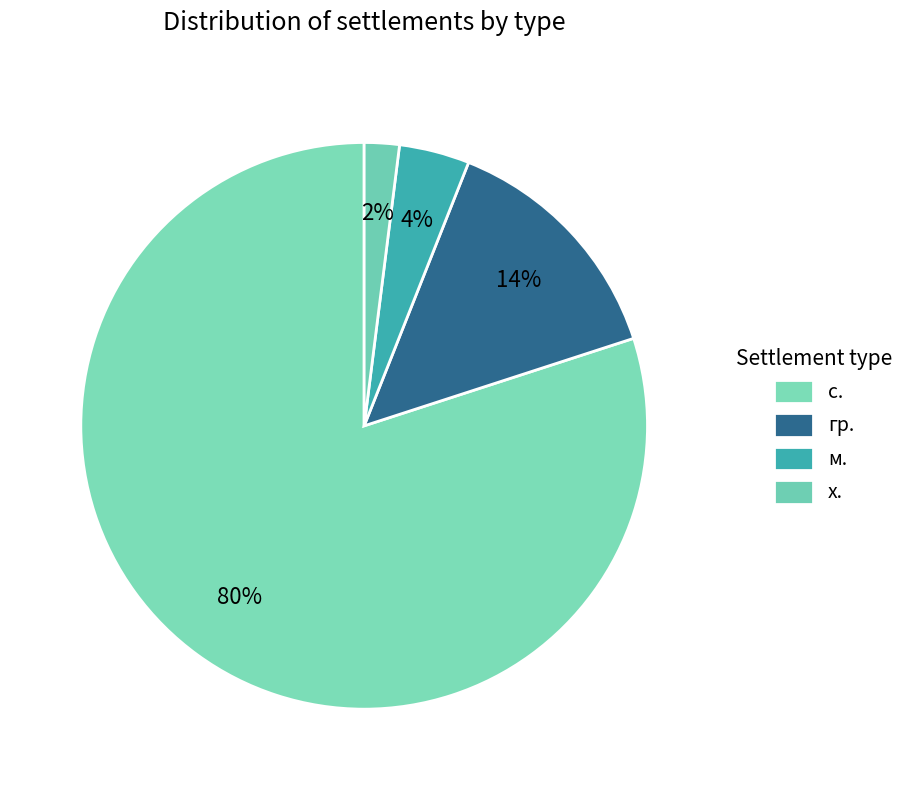

How many slices are in this pie chart?

4